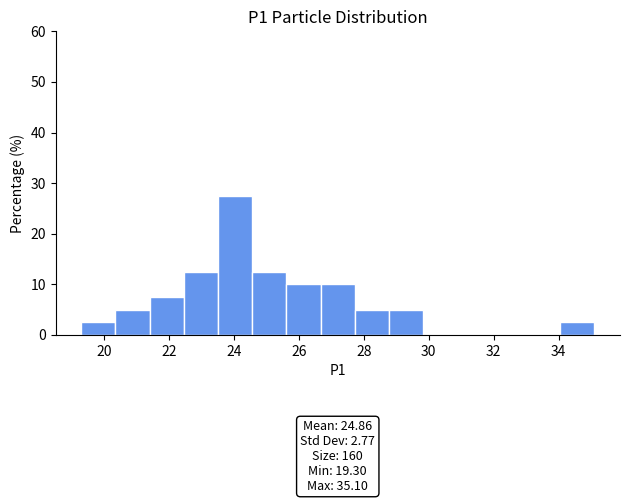

Over which range of the x-axis is the bar tallest?

23.6 to 24.6